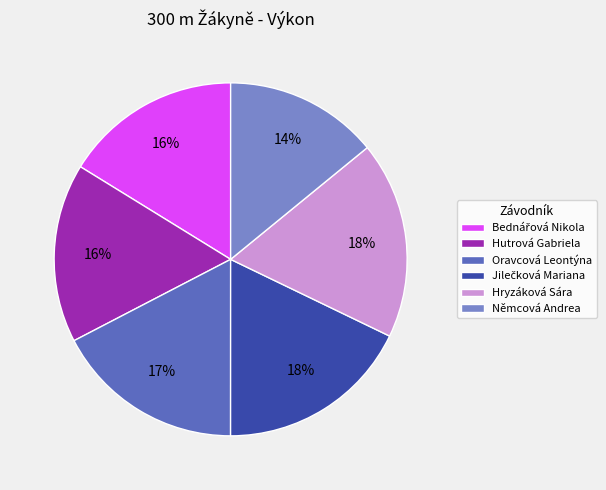

The Oravcová Leontýna slice represents 3% of the pie. True or false?

False